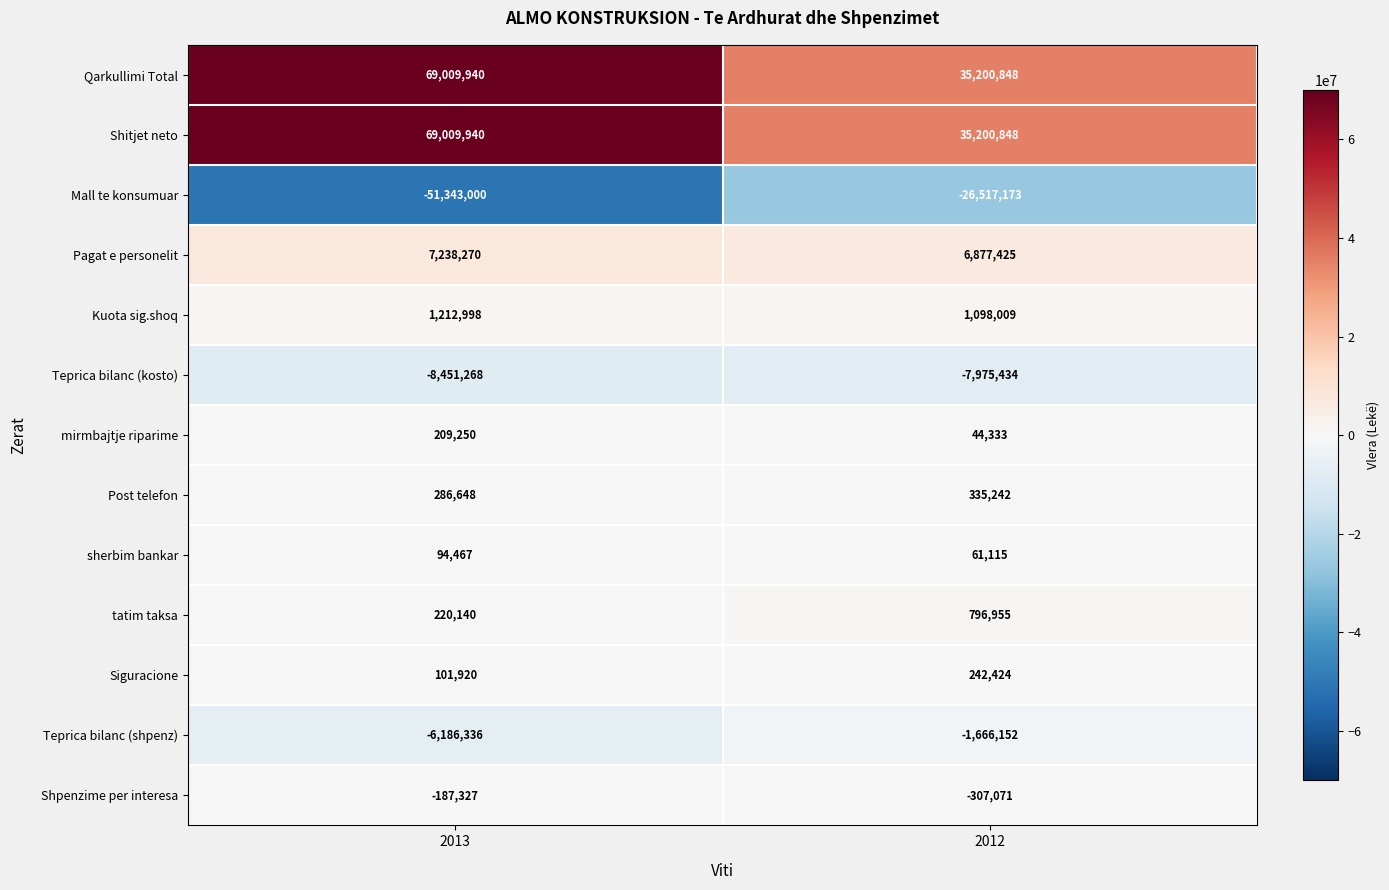

What is the total value across all series at 2013?

81215642